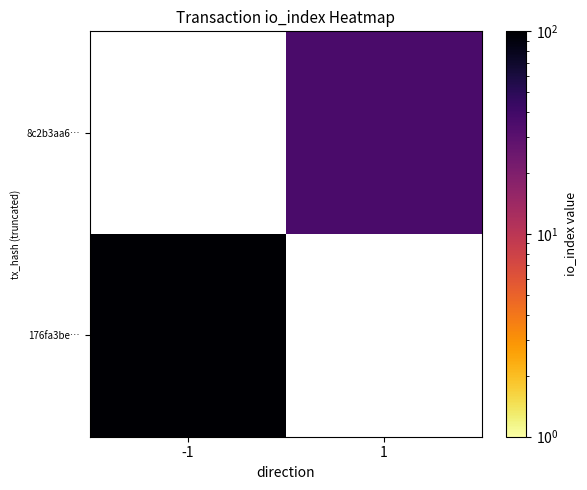

True or false: 8c2b3aa6… has a value of 36.0 at 1.

True